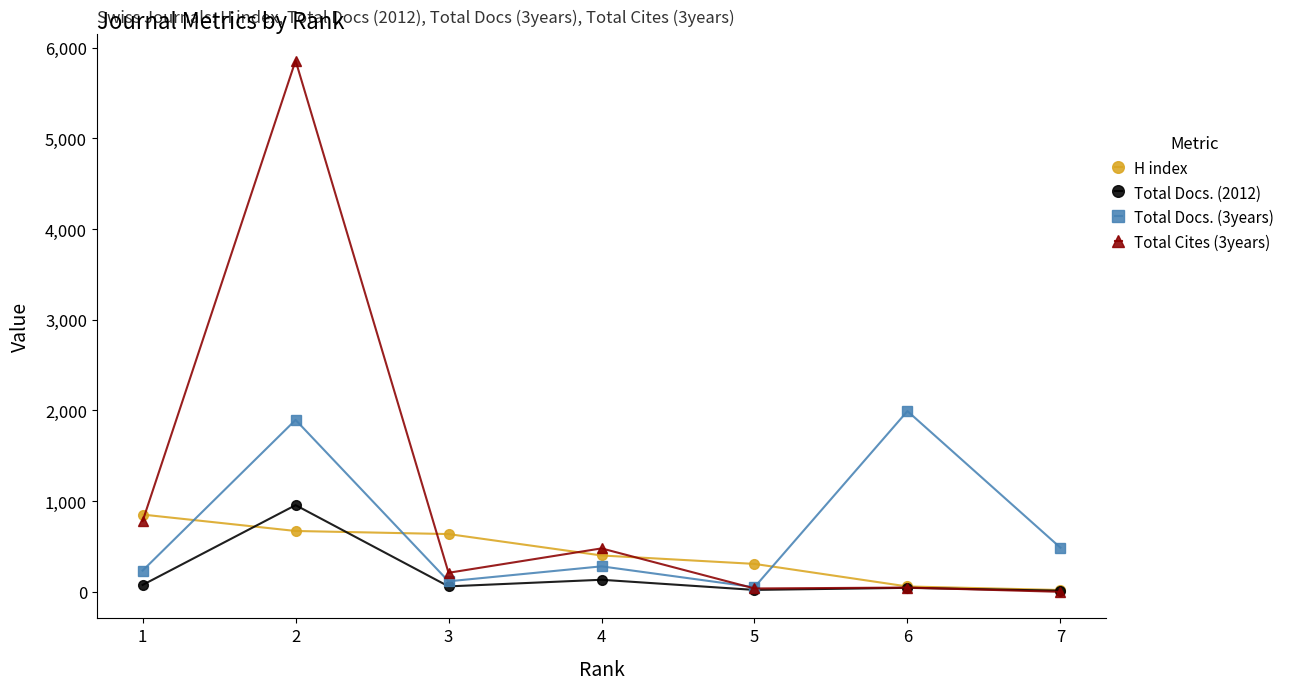

Which series changed the most between 1 and 3?

Total Cites (3years)